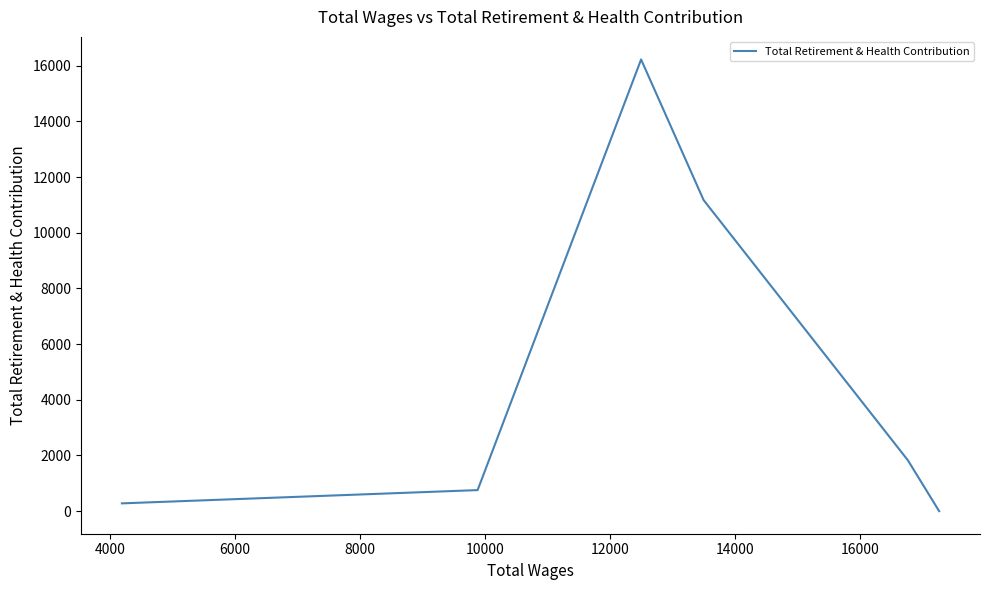

Is it true that the value at 6000 is 20052?

False